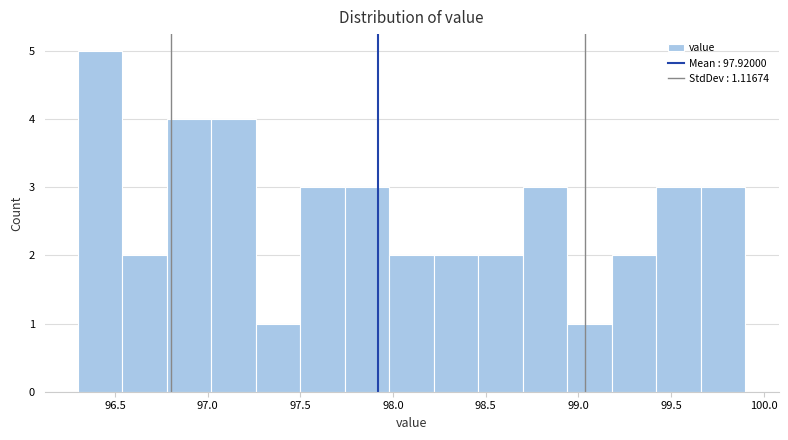

Which range on the x-axis has the tallest bar?

96.30 to 96.54